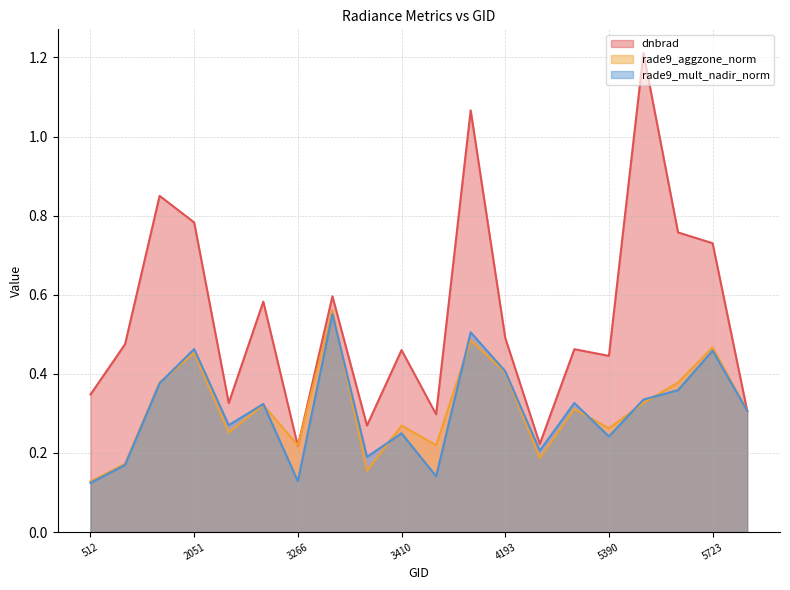

True or false: rade9_mult_nadir_norm has more than 0 points higher than both neighbors.

True